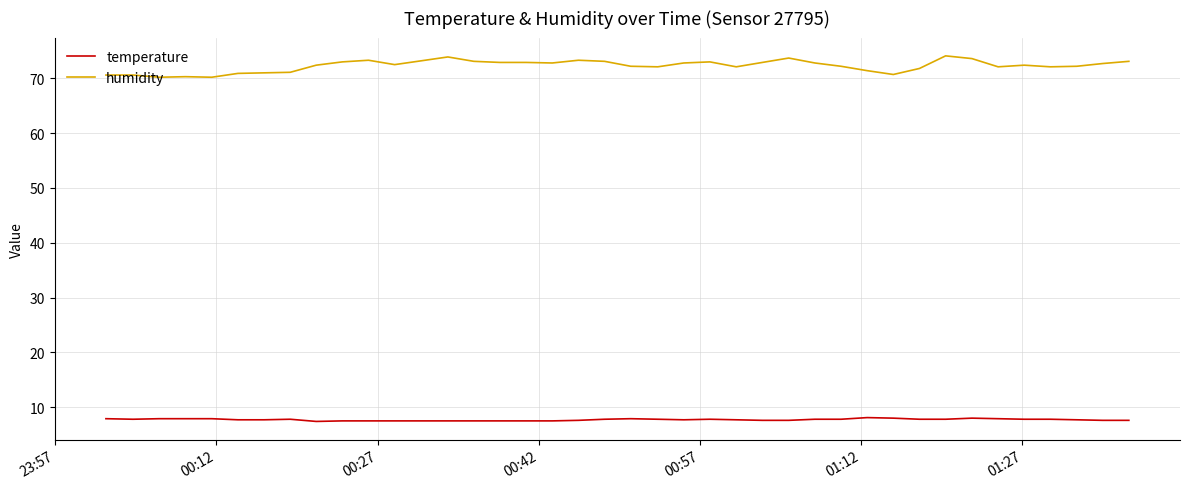

True or false: humidity and temperature cross at least once.

False